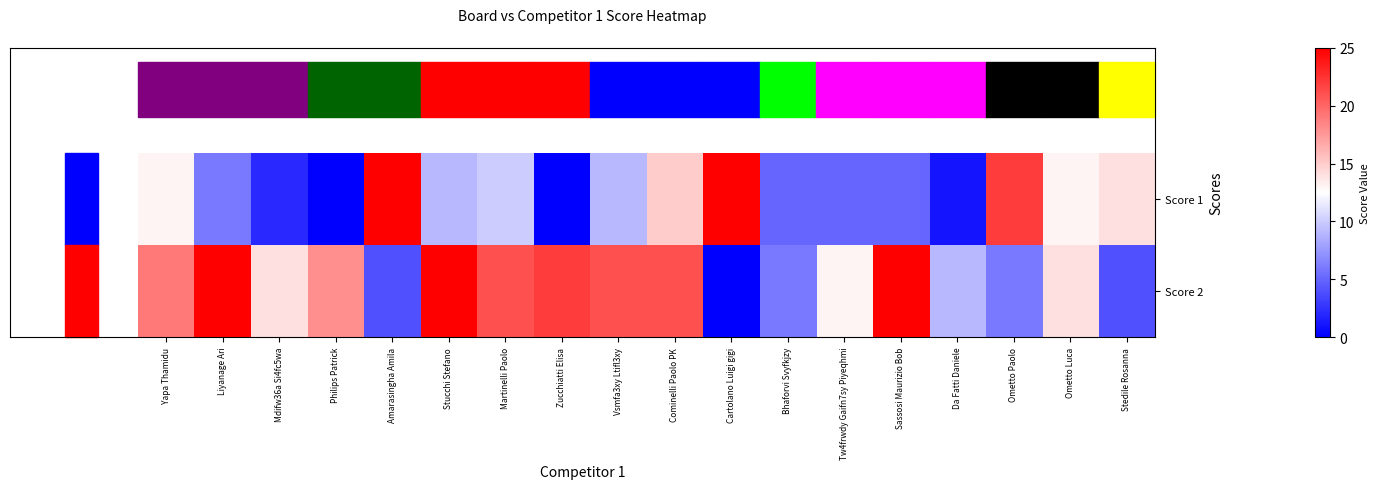

Reading right to left, what are all the values shown in this chart?

Score 1: Stedile Rosanna=14	Ometto Luca=13	Ometto Paolo=22	Da Fatti Daniele=1	Sassosi Maurizio Bob=5	Tw4frwdy Gaifn7sy Piyeqhmi=5	Bhaforvi Svyfkjzy=5	Cartolano Luigi gigi=25	Cominelli Paolo PK=15	Vsmfa3xy Ltifl3xy=9	Zucchiatti Elisa=0	Martinelli Paolo=10	Stucchi Stefano=9	Amarasingha Amila=25	Philips Patrick=0	Mdifw36a Si4fc5wa=2	Liyanage Ari=6	Yapa Thamidu=13
Score 2: Stedile Rosanna=4	Ometto Luca=14	Ometto Paolo=6	Da Fatti Daniele=9	Sassosi Maurizio Bob=25	Tw4frwdy Gaifn7sy Piyeqhmi=13	Bhaforvi Svyfkjzy=6	Cartolano Luigi gigi=0	Cominelli Paolo PK=21	Vsmfa3xy Ltifl3xy=21	Zucchiatti Elisa=22	Martinelli Paolo=21	Stucchi Stefano=25	Amarasingha Amila=4	Philips Patrick=18	Mdifw36a Si4fc5wa=14	Liyanage Ari=25	Yapa Thamidu=19